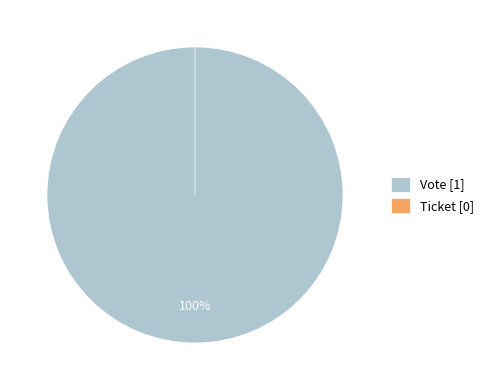

Does Vote represent more than half of the total?

Yes